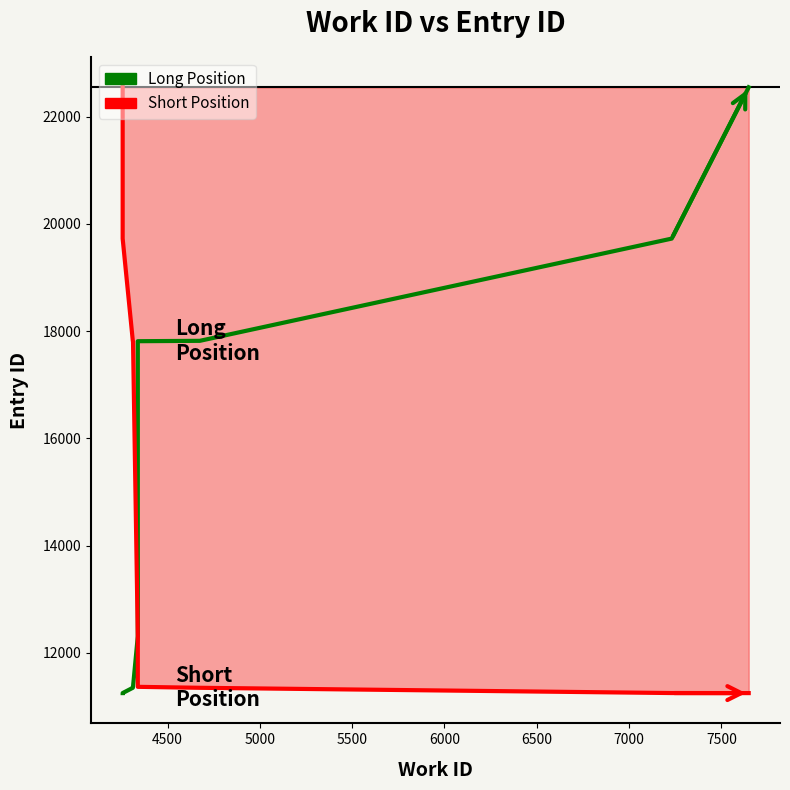

True or false: Long Position and Short Position intersect in this chart.

False